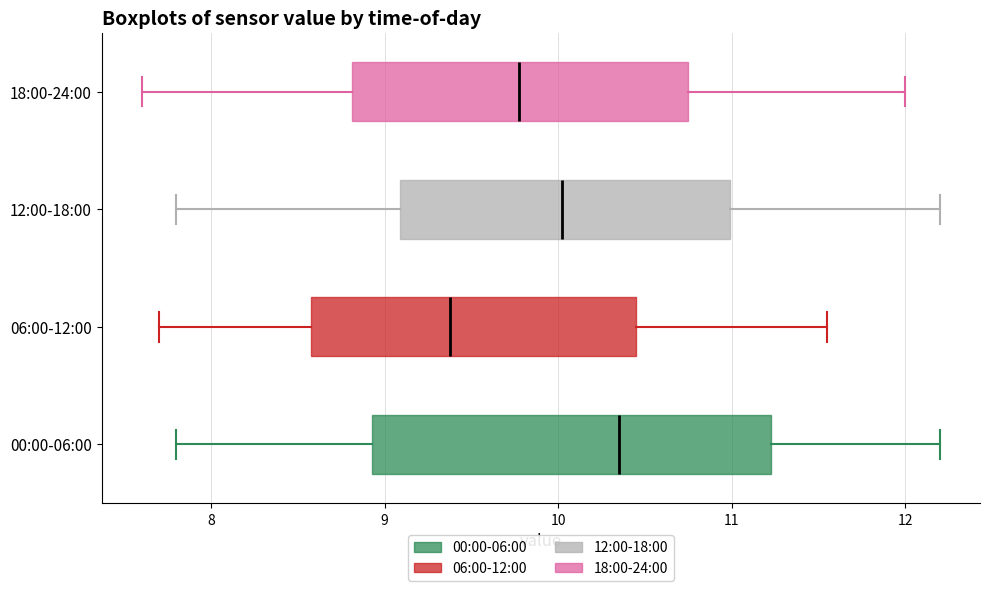

Which box has the furthest to the right median line?

00:00-06:00